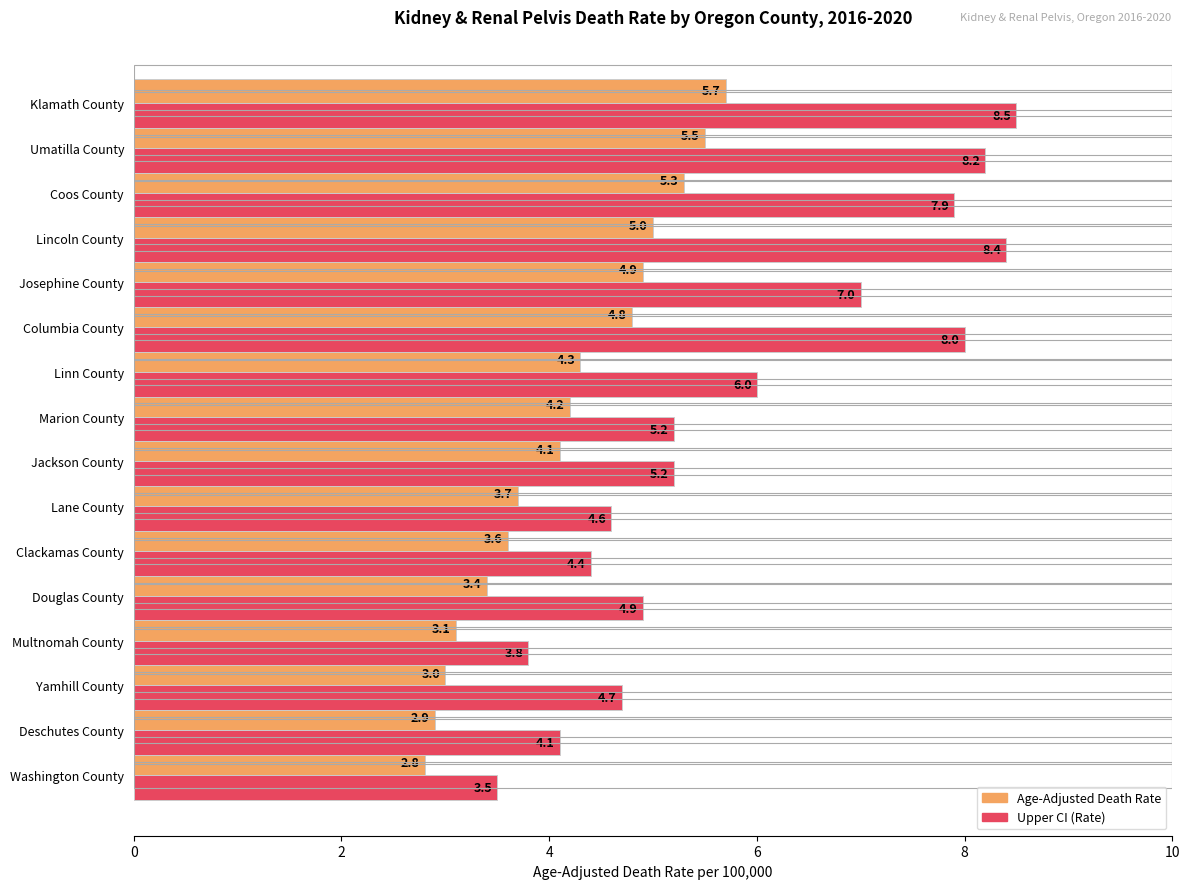

What are all the series names shown in the legend?

Age-Adjusted Death Rate, Upper CI (Rate)